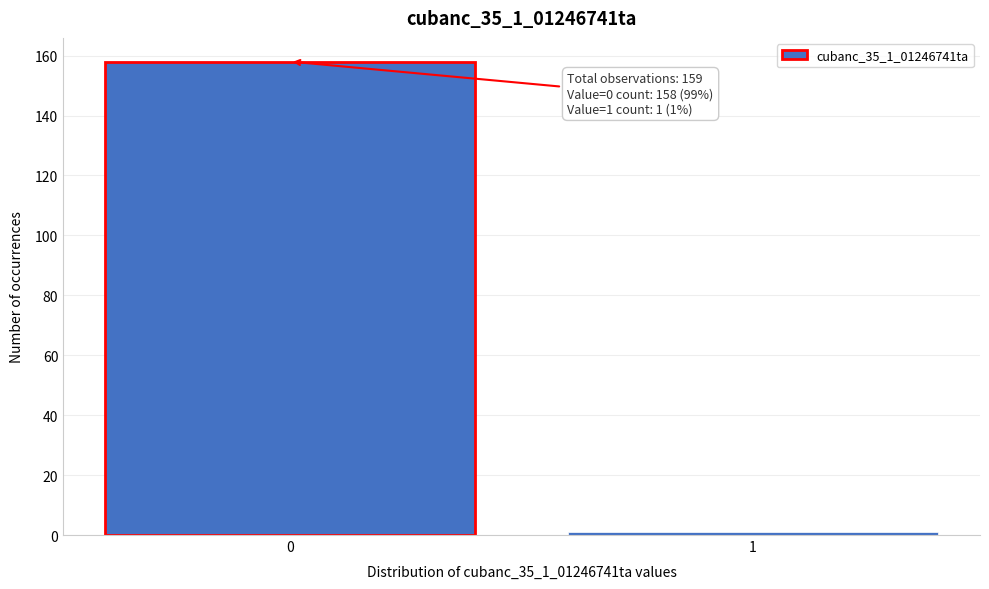

Reading left to right, transcribe all the data shown in this chart.

158	1